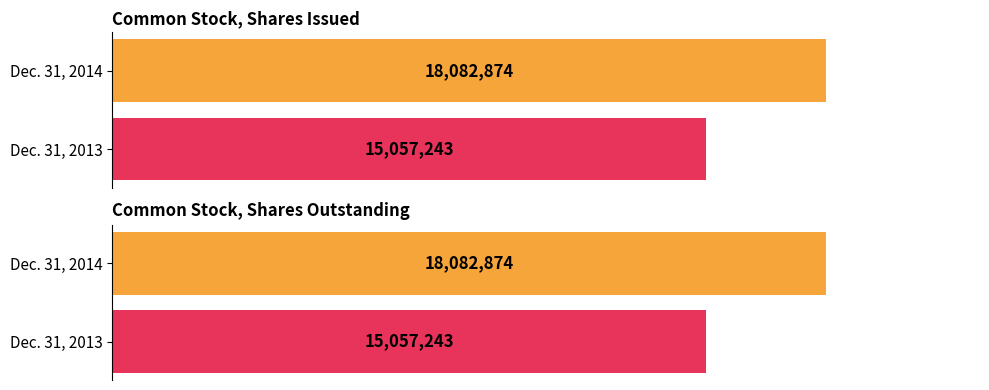

What is the value of the 1st bar from the left?

18082874